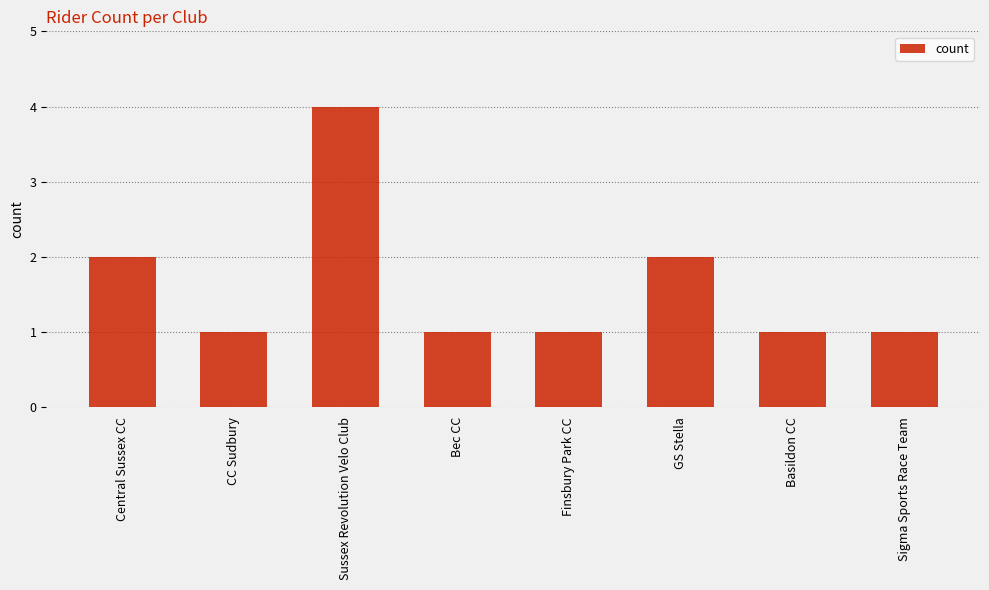

Reading right to left, list all the values displayed in this chart.

Sigma Sports Race Team=1	Basildon CC=1	GS Stella=2	Finsbury Park CC=1	Bec CC=1	Sussex Revolution Velo Club=4	CC Sudbury=1	Central Sussex CC=2